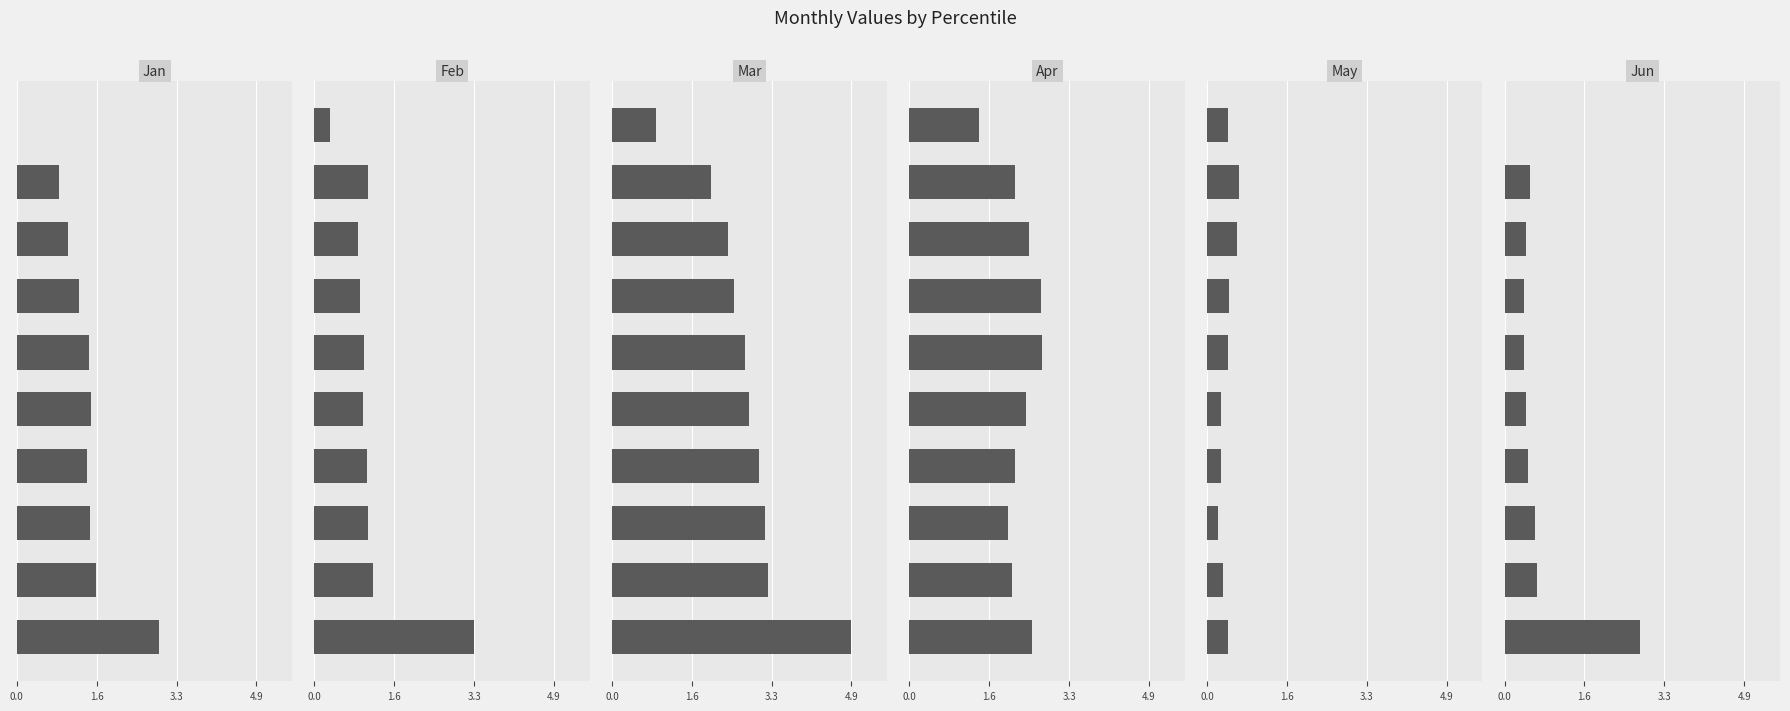

The Apr series shows 1.4 at 3.3. True or false?

False